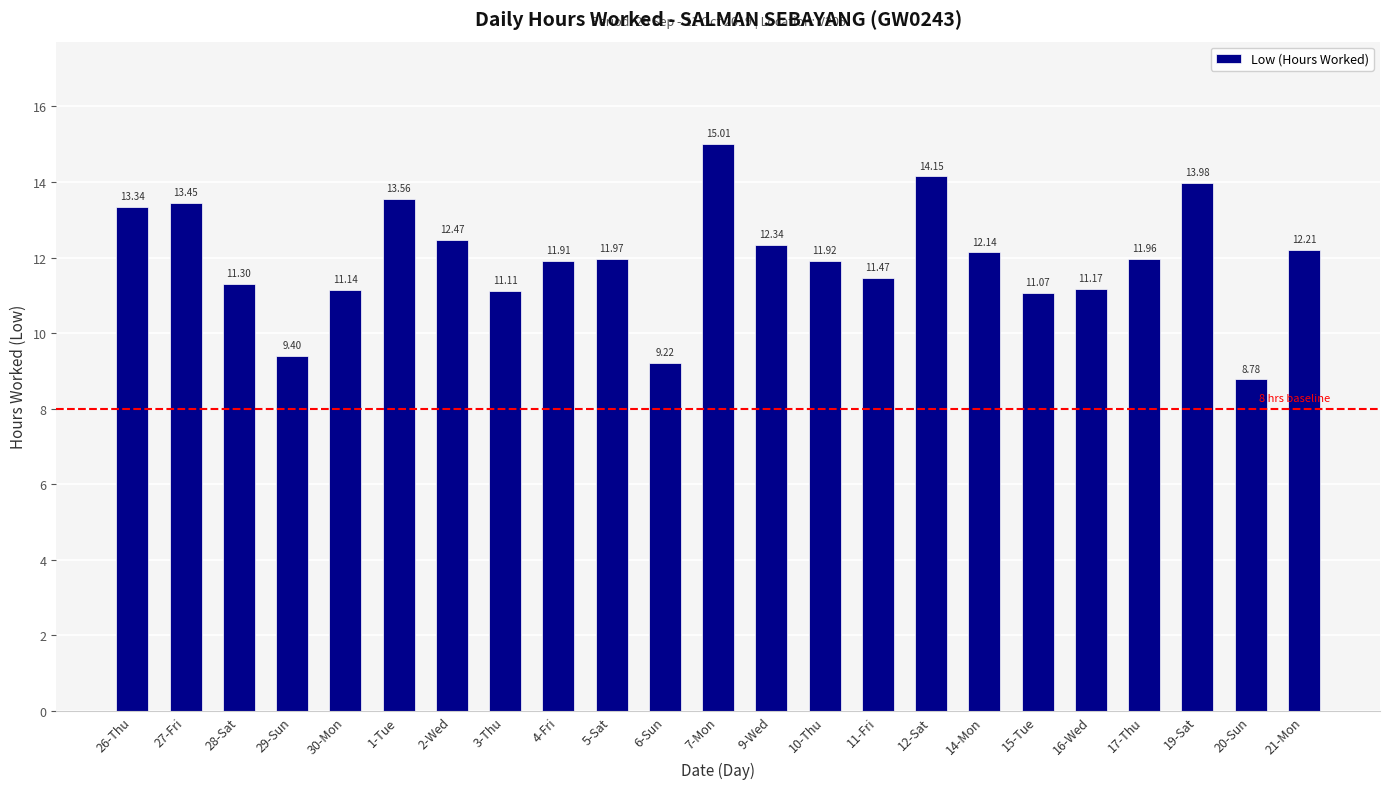

What is the ratio of the value at 26-Thu to the value at 5-Sat?

1.1